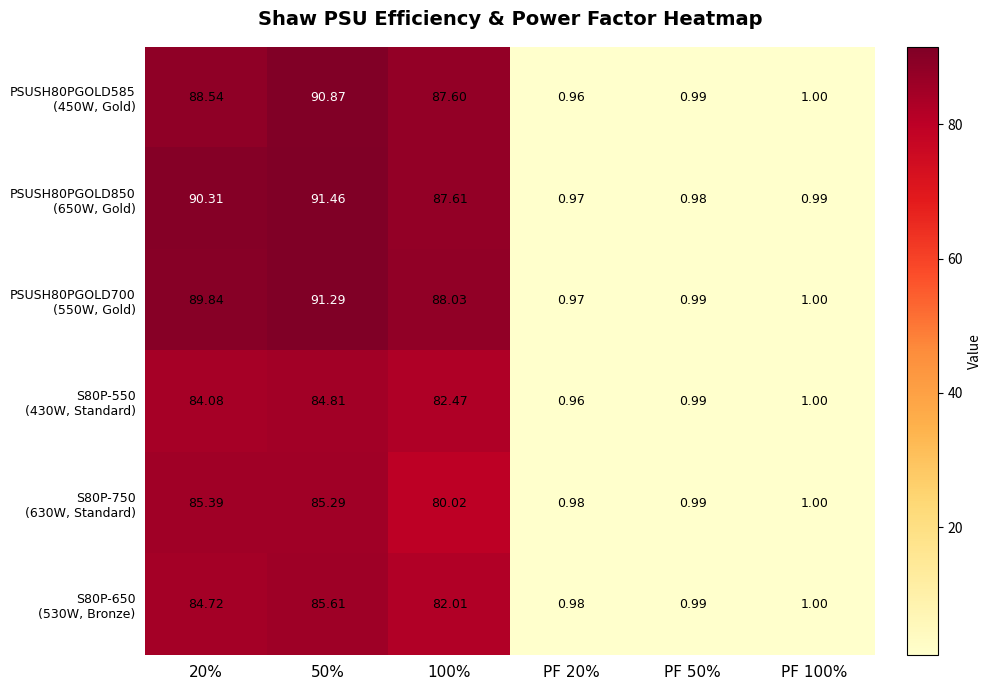

Which series has the largest range (max minus min)?

PSUSH80PGOLD850 (650W, Gold)